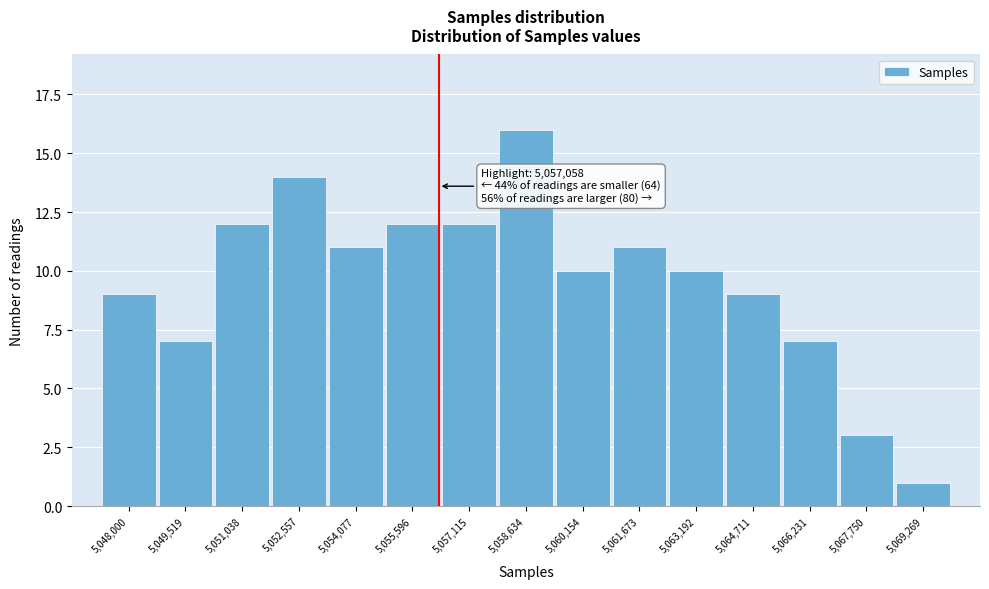

Reading left to right, list all the values displayed in this chart.

5,048,000=9	5,049,519=7	5,051,038=12	5,052,557=14	5,054,077=11	5,055,596=12	5,057,115=12	5,058,634=16	5,060,154=10	5,061,673=11	5,063,192=10	5,064,711=9	5,066,231=7	5,067,750=3	5,069,269=1